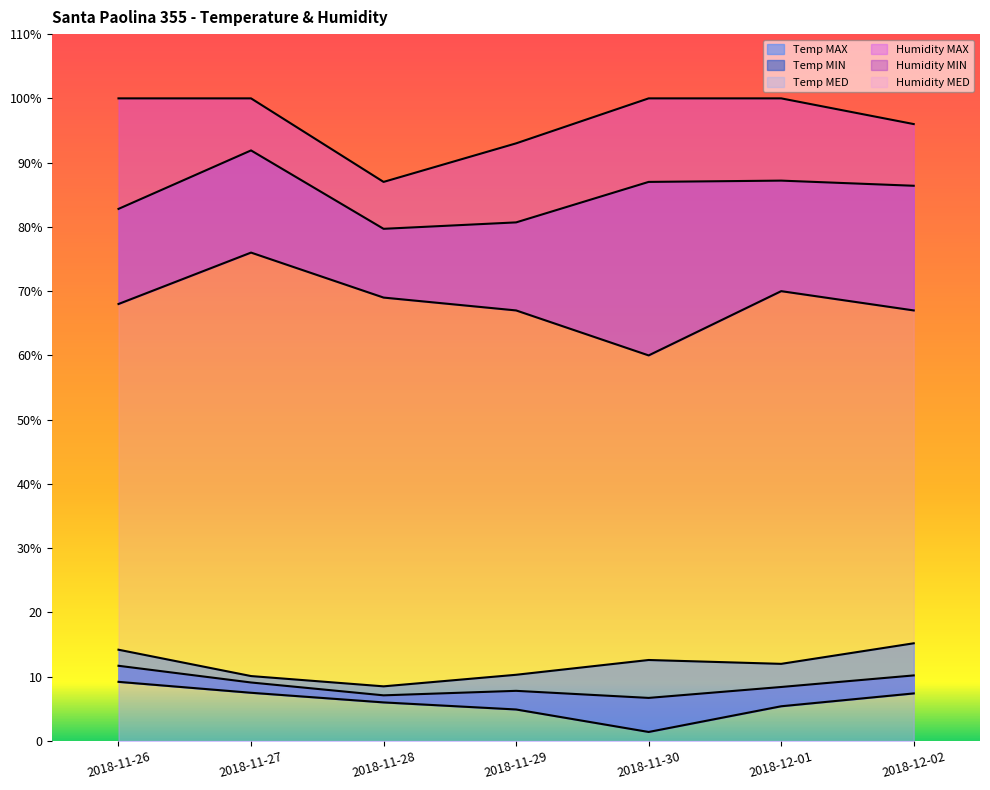

Reading right to left, extract all data points from this chart.

Temp MAX: 15.2	12.0	12.6	10.3	8.5	10.1	14.2
Temp MIN: 7.4	5.4	1.4	4.9	6.0	7.5	9.2
Temp MED: 10.2	8.4	6.7	7.8	7.1	9.1	11.7
Humidity MAX: 96.0	100.0	100.0	93.0	87.0	100.0	100.0
Humidity MIN: 67.0	70.0	60.0	67.0	69.0	76.0	68.0
Humidity MED: 86.4	87.2	87.0	80.7	79.7	91.9	82.8